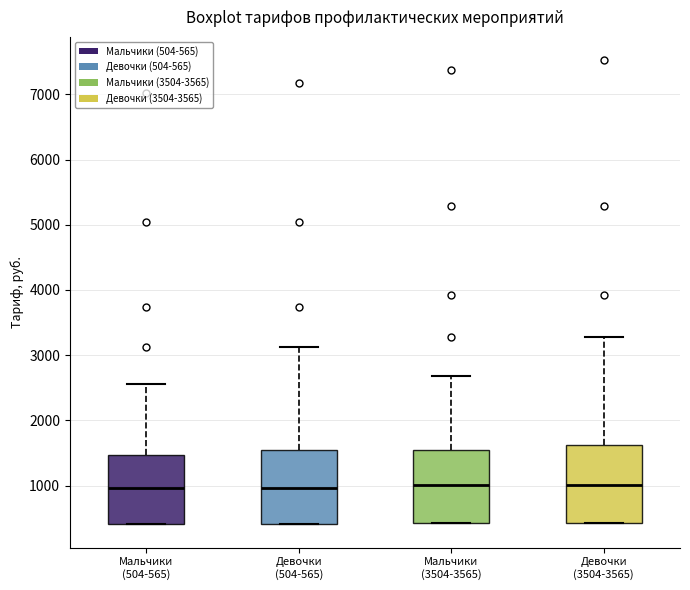

Reading left to right, transcribe this box plot: for each box, give where its median line is, the range the box spans, and where its two whiskers end, as read against the y-axis. The values are not printed on the chart, so give them approximately, as read against the axis.

Мальчики (504-565): median 1000, box 400 to 1500, whiskers 400 to 2600
Девочки (504-565): median 1000, box 400 to 1500, whiskers 400 to 3100
Мальчики (3504-3565): median 1000, box 400 to 1500, whiskers 400 to 2700
Девочки (3504-3565): median 1000, box 400 to 1600, whiskers 400 to 3300